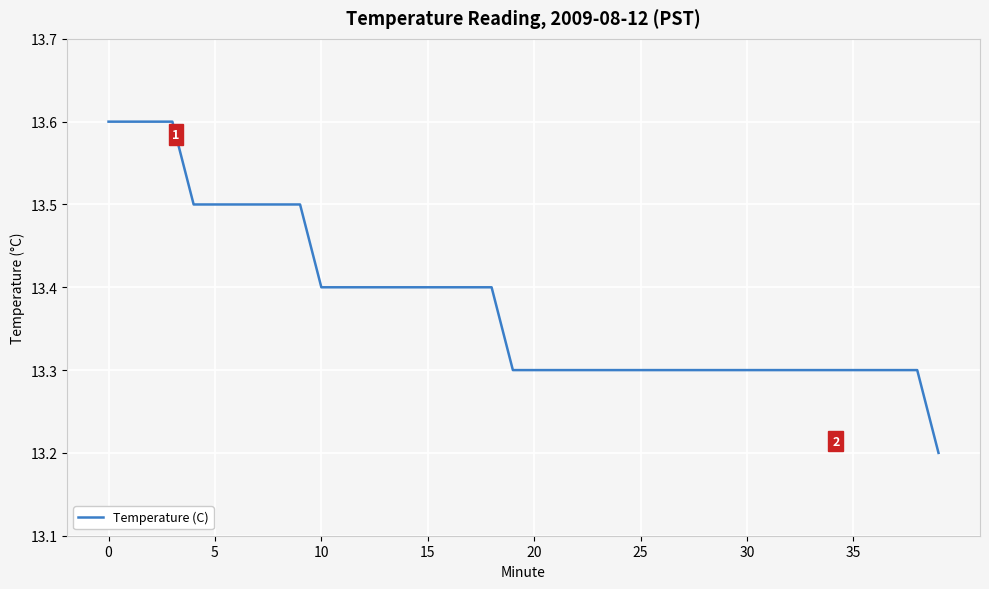

What is the minimum value shown in the chart?

13.2